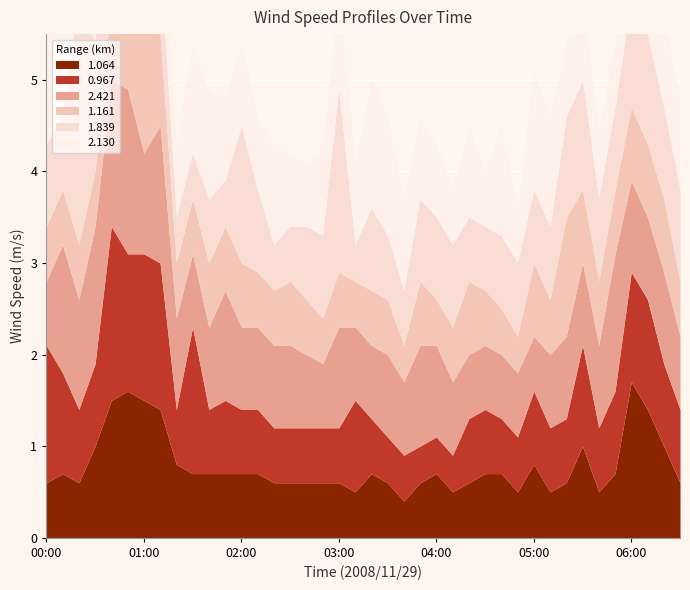

Which category has the highest value in the 1.839 series?

00:20